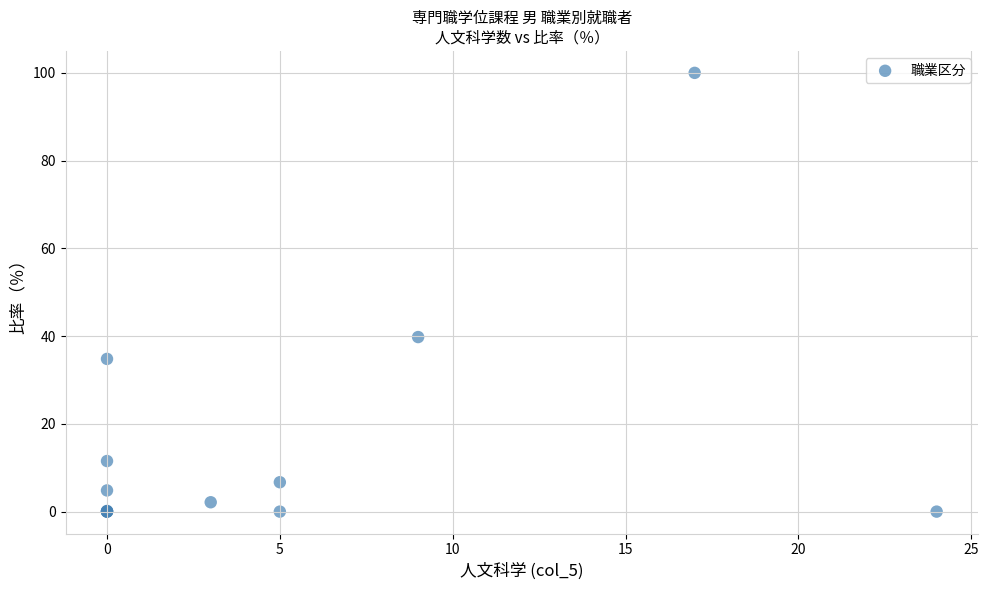

What Y value in the scatter plot is closest to 50?

39.8